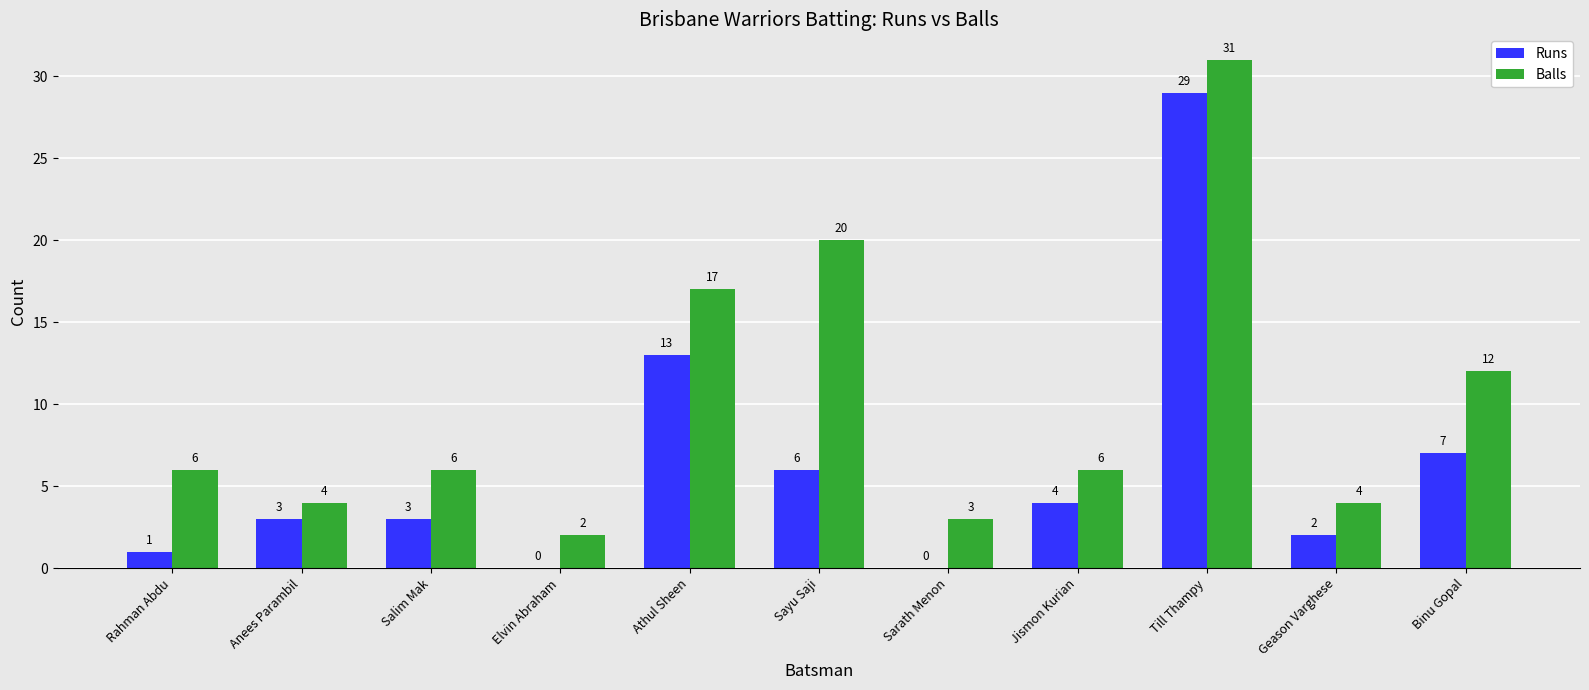

How many series are shown in this chart?

2